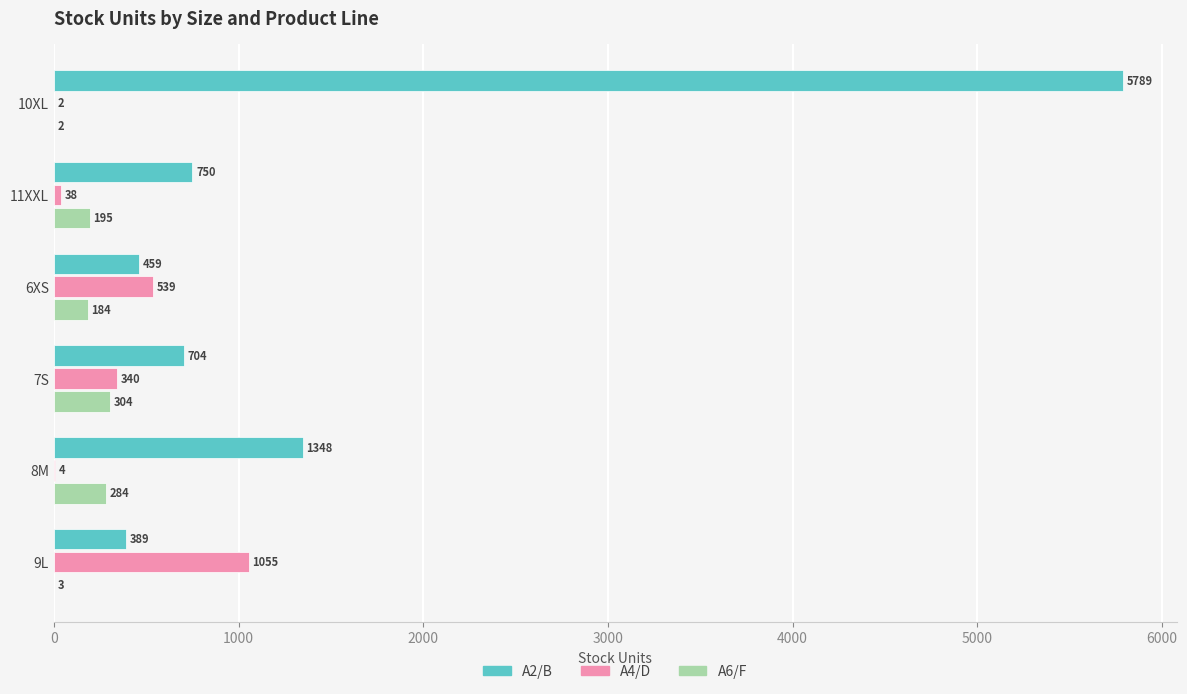

Which series changed the most between 11XXL and 9L?

A4/D